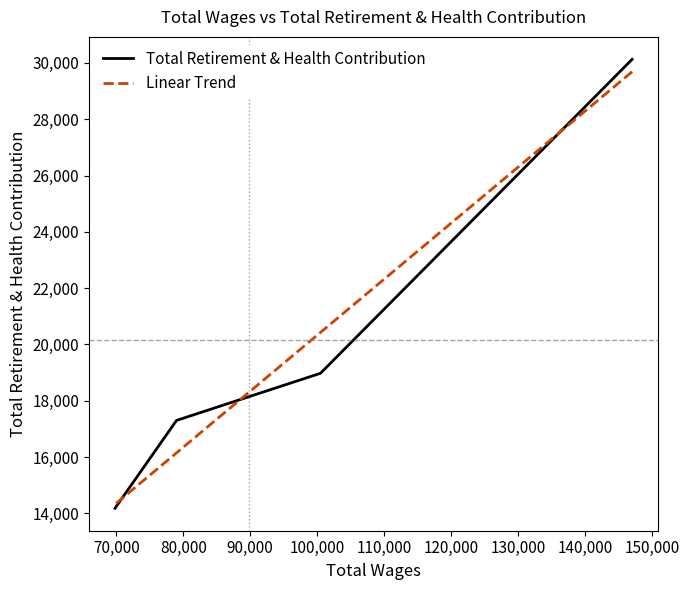

How many Total Retirement & Health Contribution values are between 17300 and 30128?

3